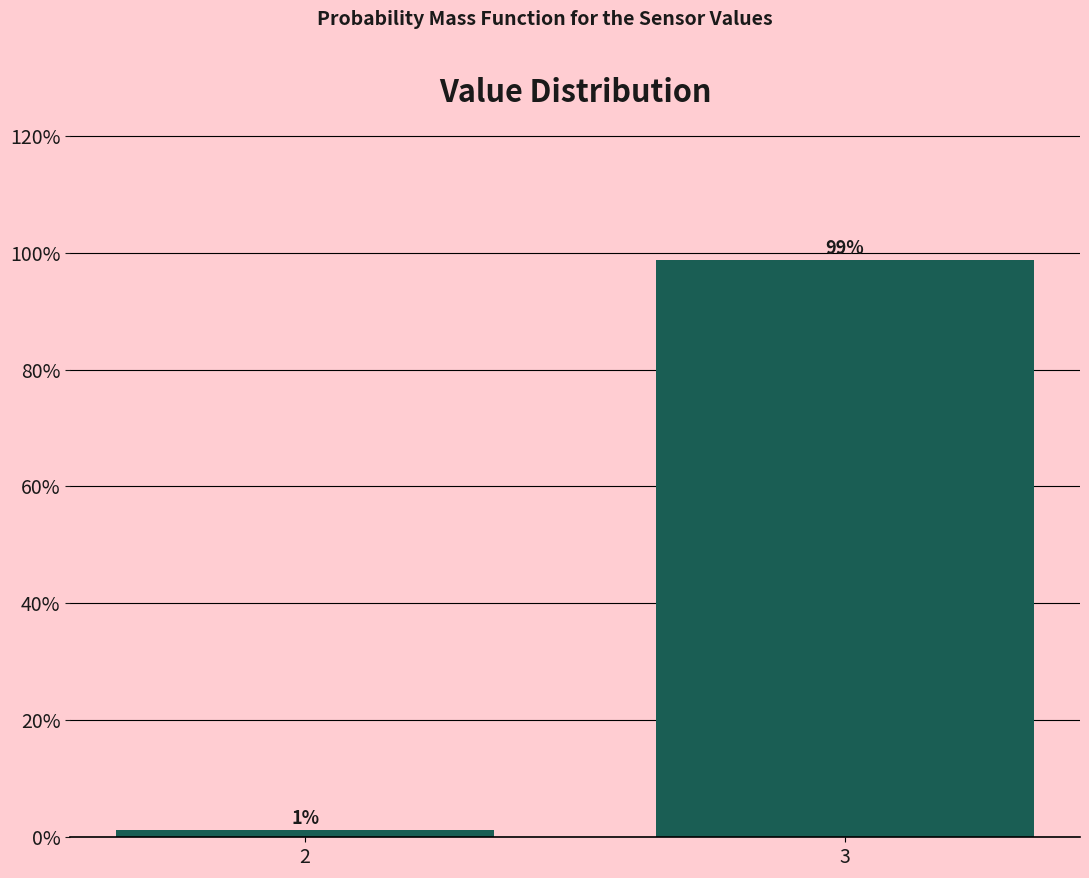

Read the value at 3.

98.7